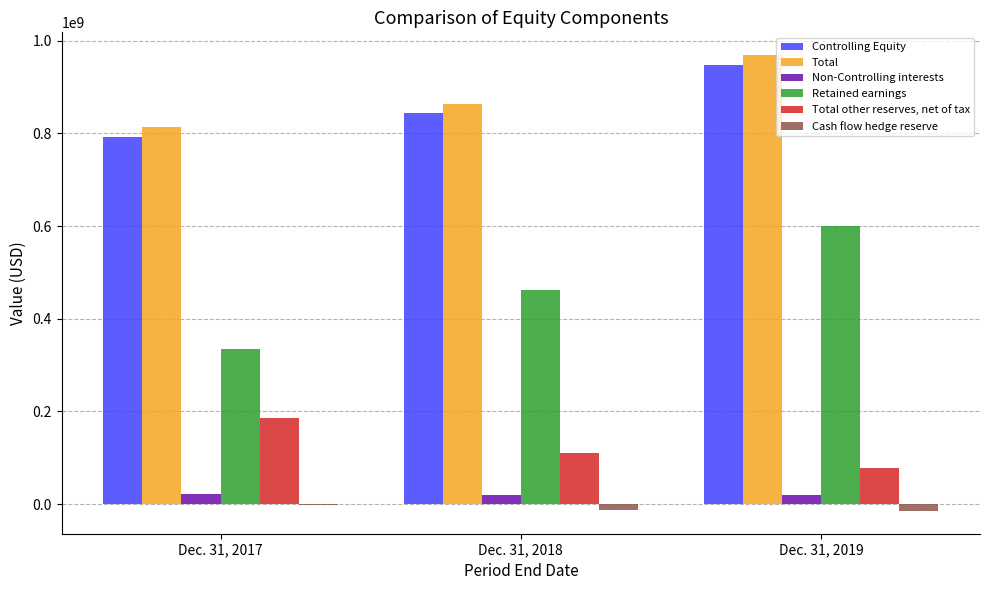

The value of Total other reserves, net of tax at Dec. 31, 2017 is 325018632. True or false?

False